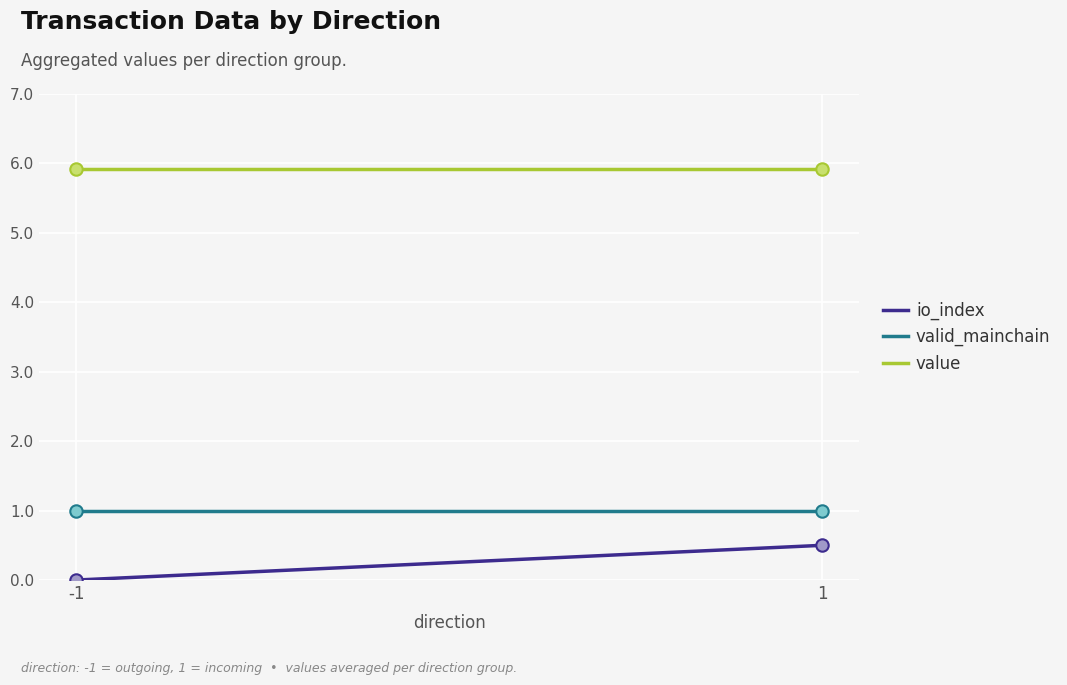

Which series has the widest spread of Y values?

io_index